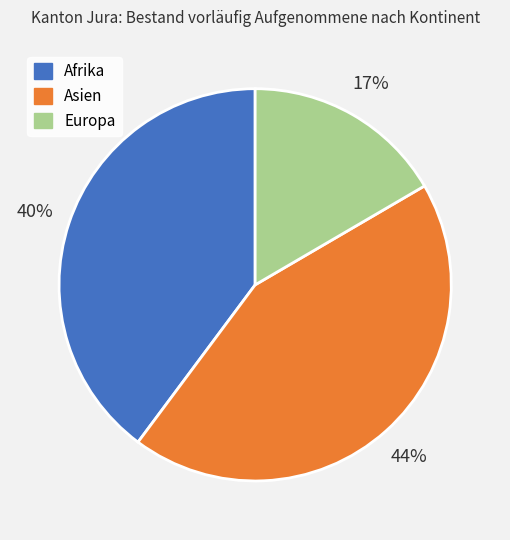

Is the sum of Asien and Afrika greater than half?

Yes